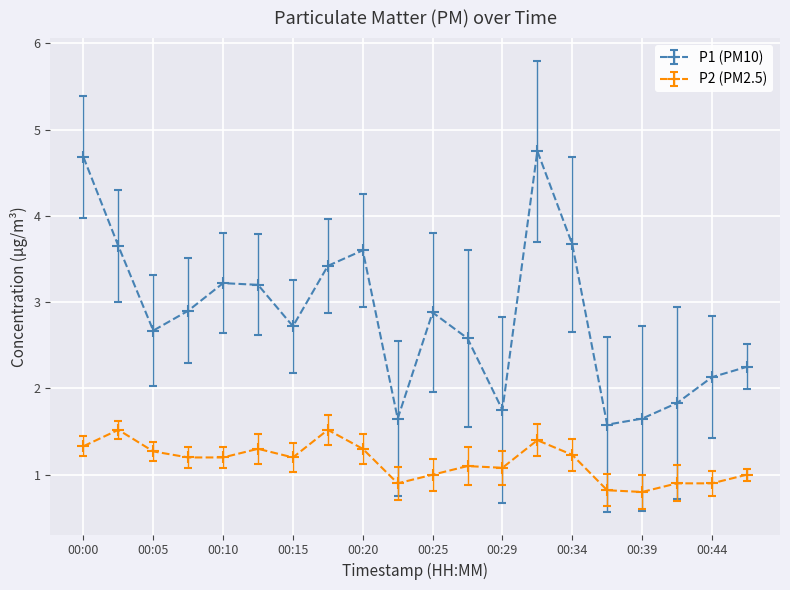

Which series has the largest range (max minus min)?

P1 (PM10)